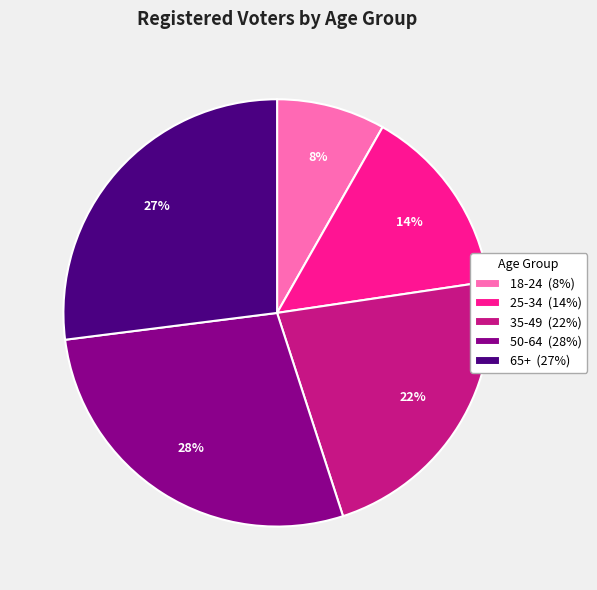

Do 65+ (27%) and 35-49 (22%) together represent more than half of the pie?

No